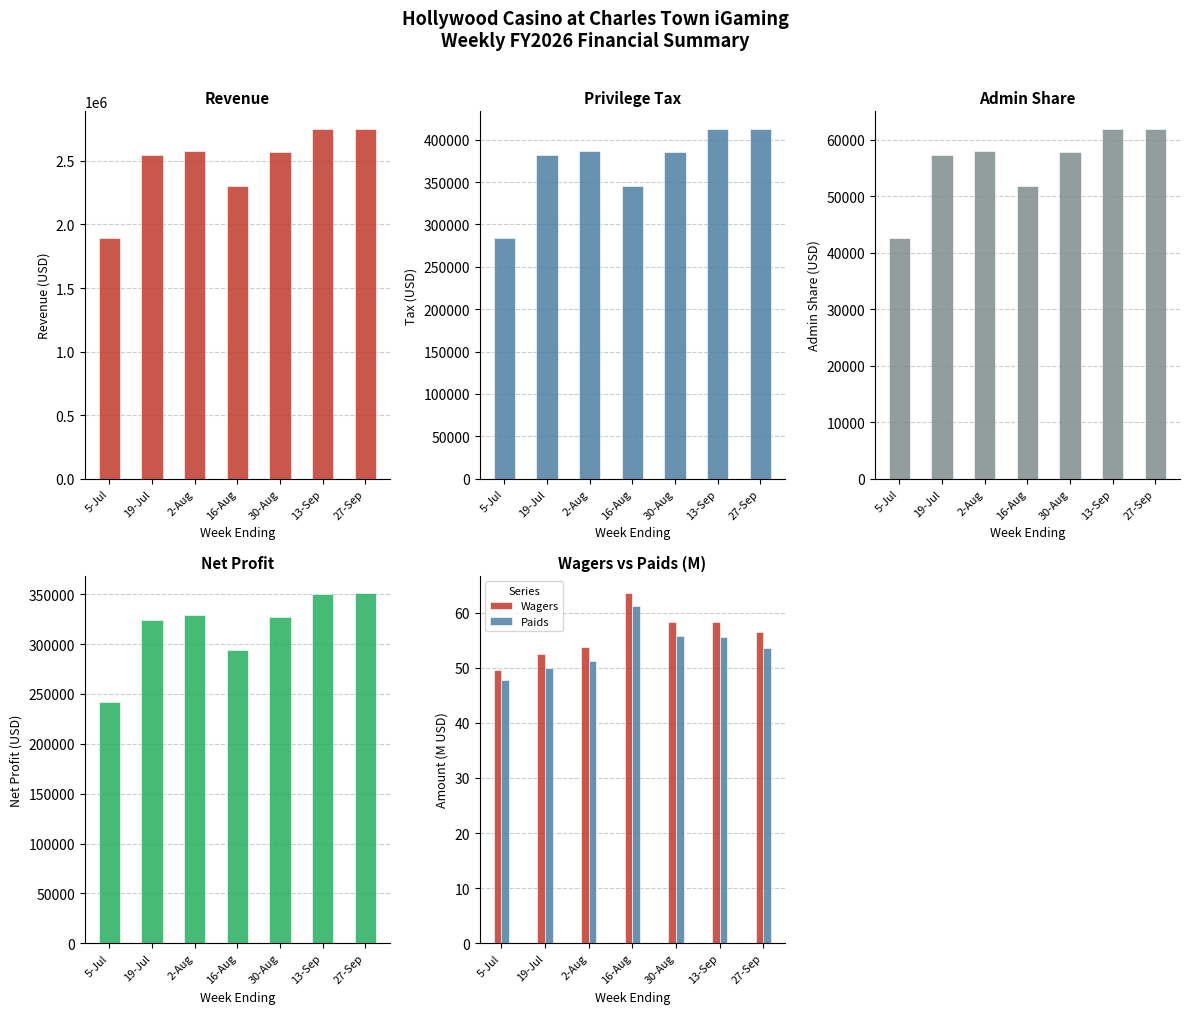

List the series in order of their peak value, highest first.

Revenue, Privilege Tax, Net Profit, Admin Share, Wagers, Paids